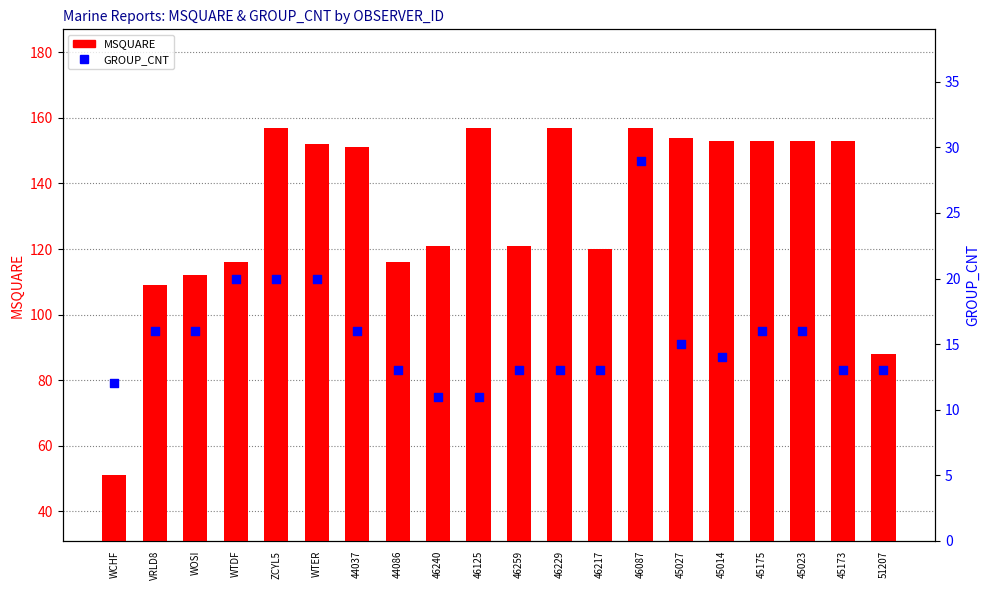

What is the total value across all series at 46229?

170